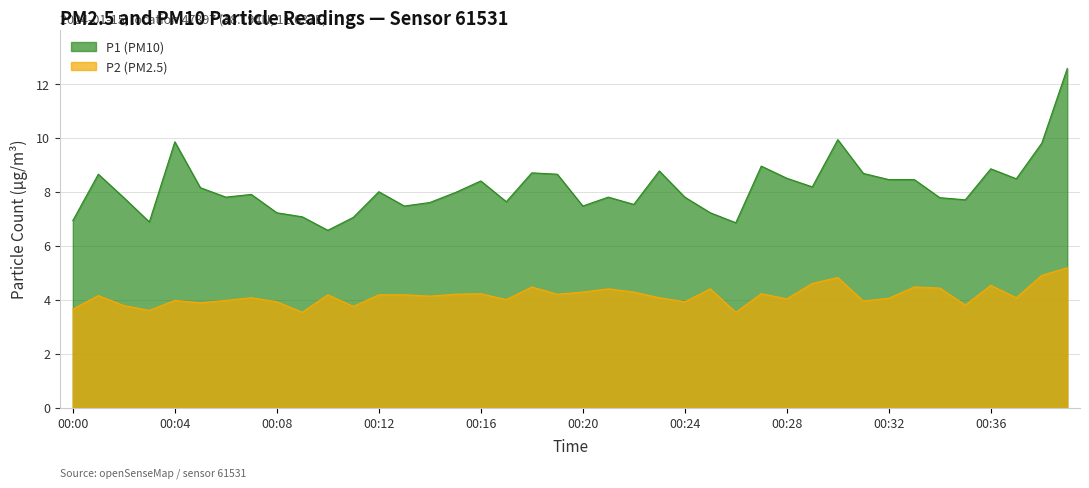

What is the value of the P2 point at the 20th from the left?

4.2